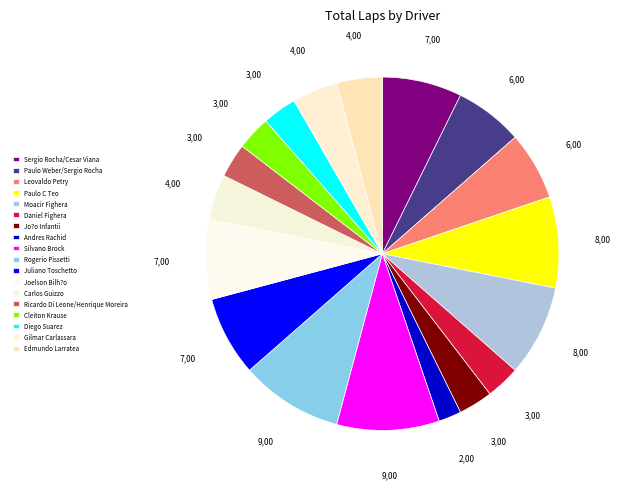

The Andres Rachid slice represents 13% of the pie. True or false?

False